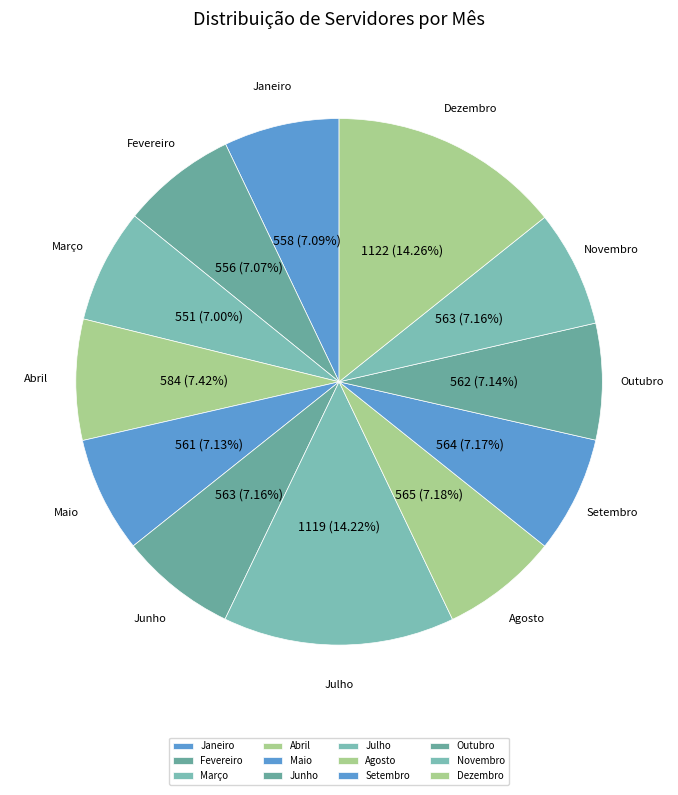

What is the total percentage of Setembro and Abril?

14.6%